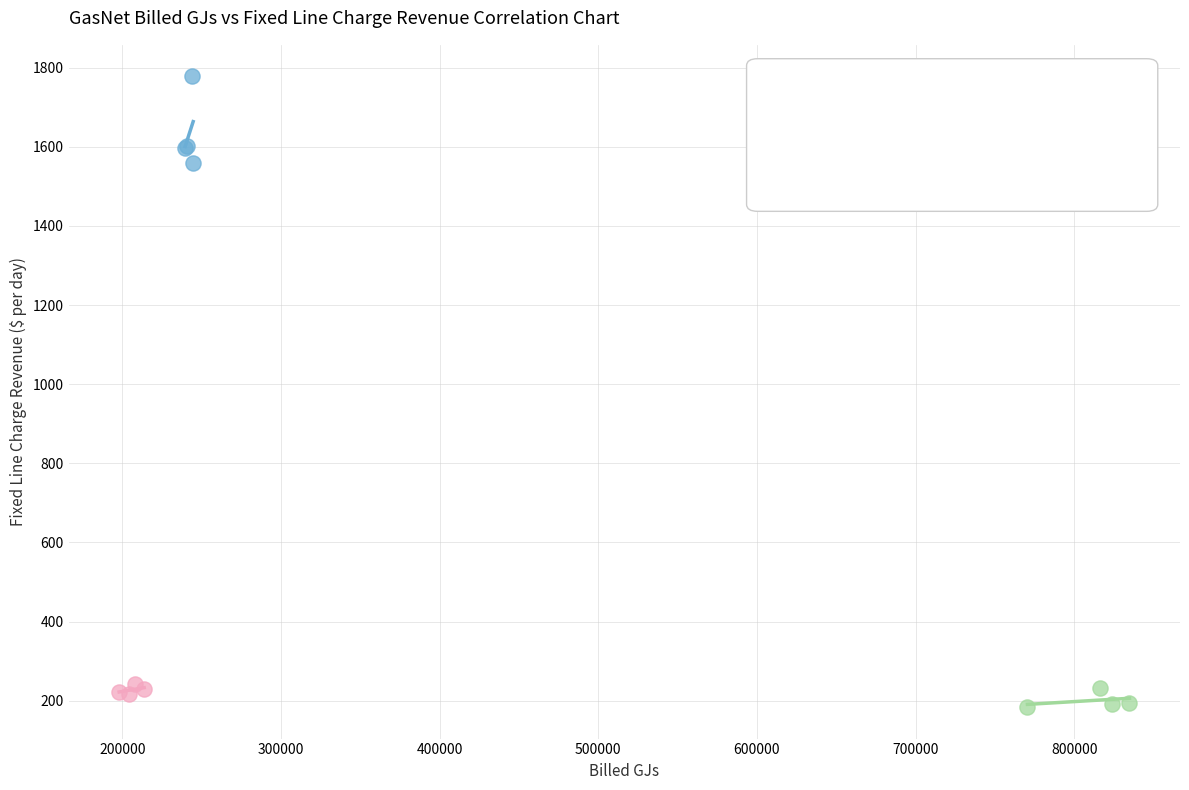

Which series contains the highest Y value?

Residential